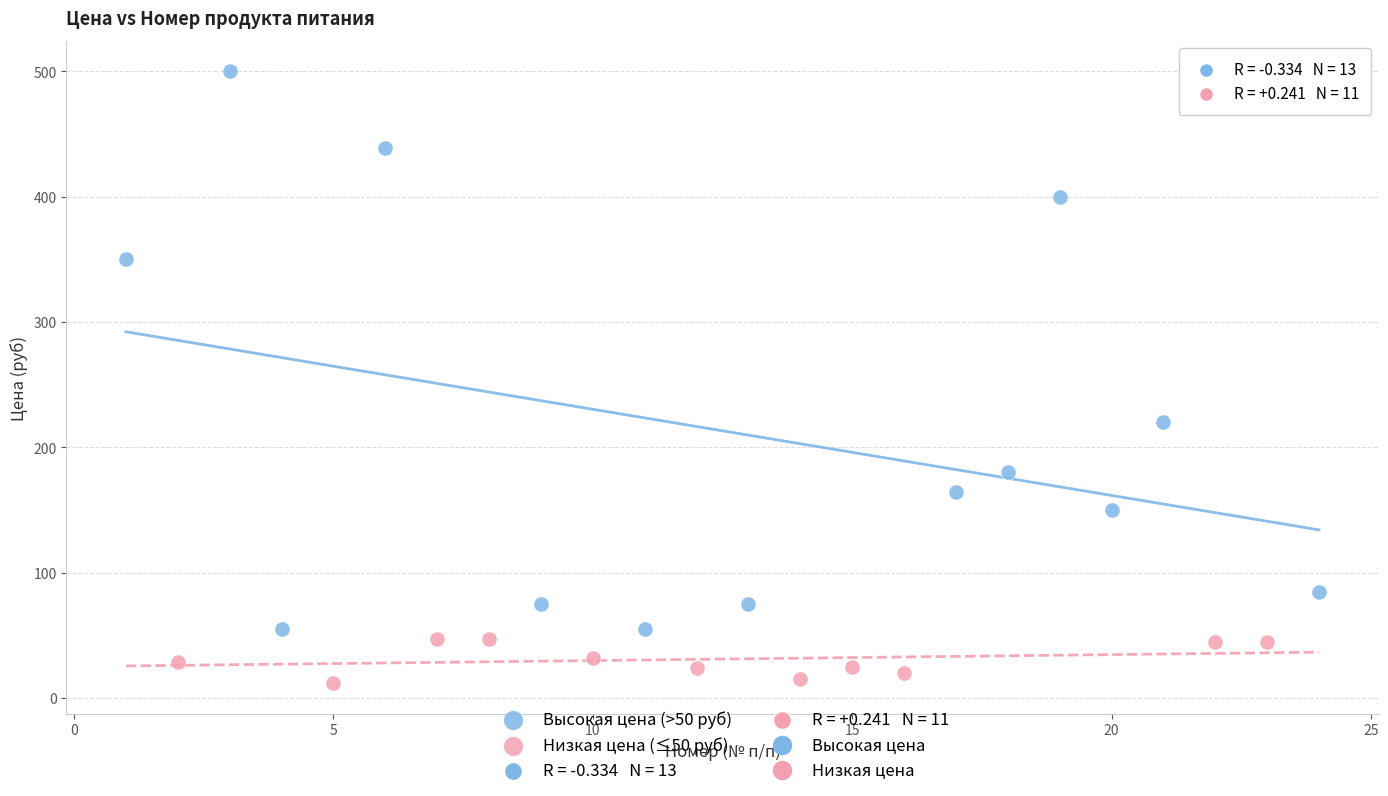

Which series has the widest spread of Y values?

Высокая цена (>50 руб)